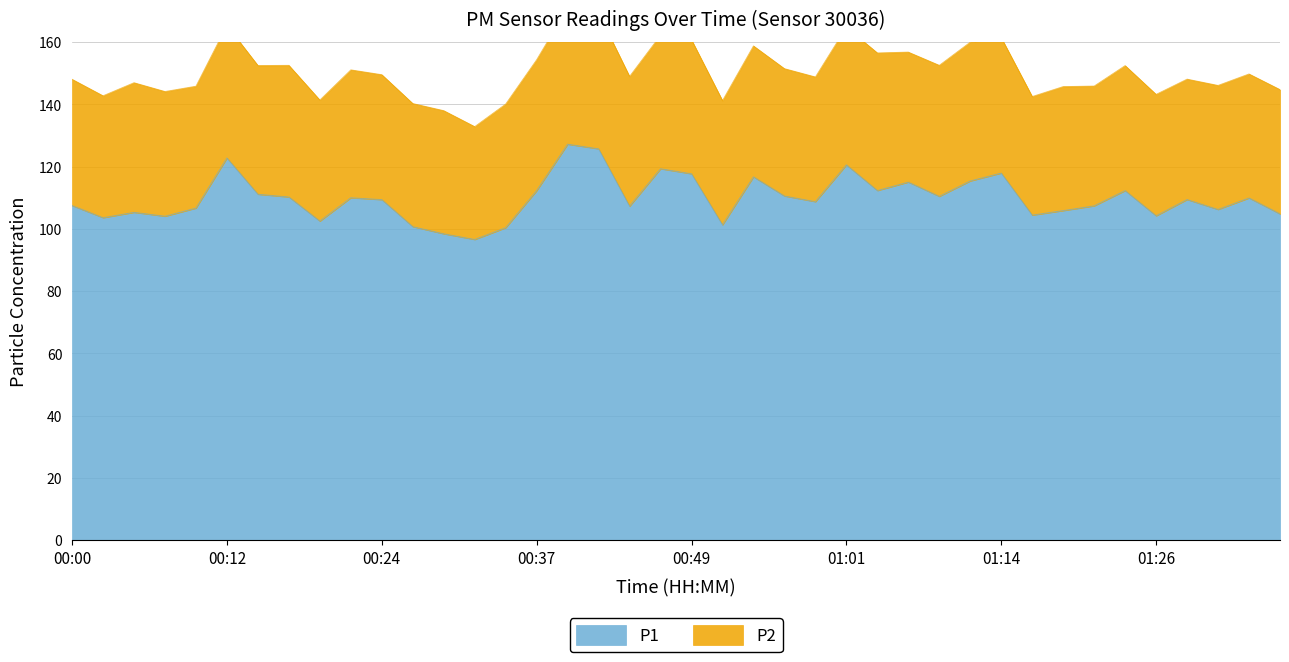

Between 00:10 and 00:17, which is larger?

00:17